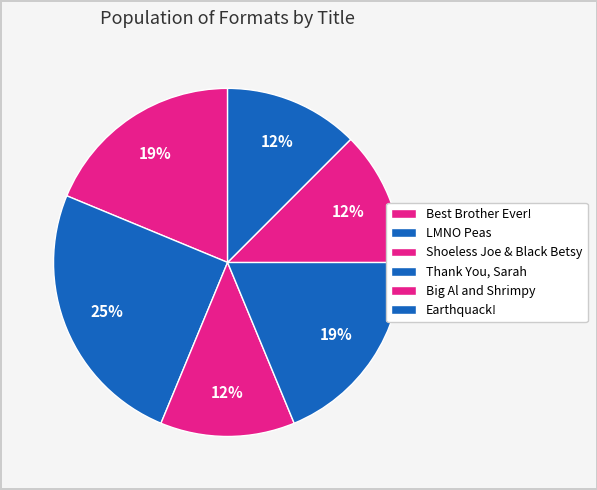

What is the change in value from Best Brother Ever! to Earthquack!?

-1